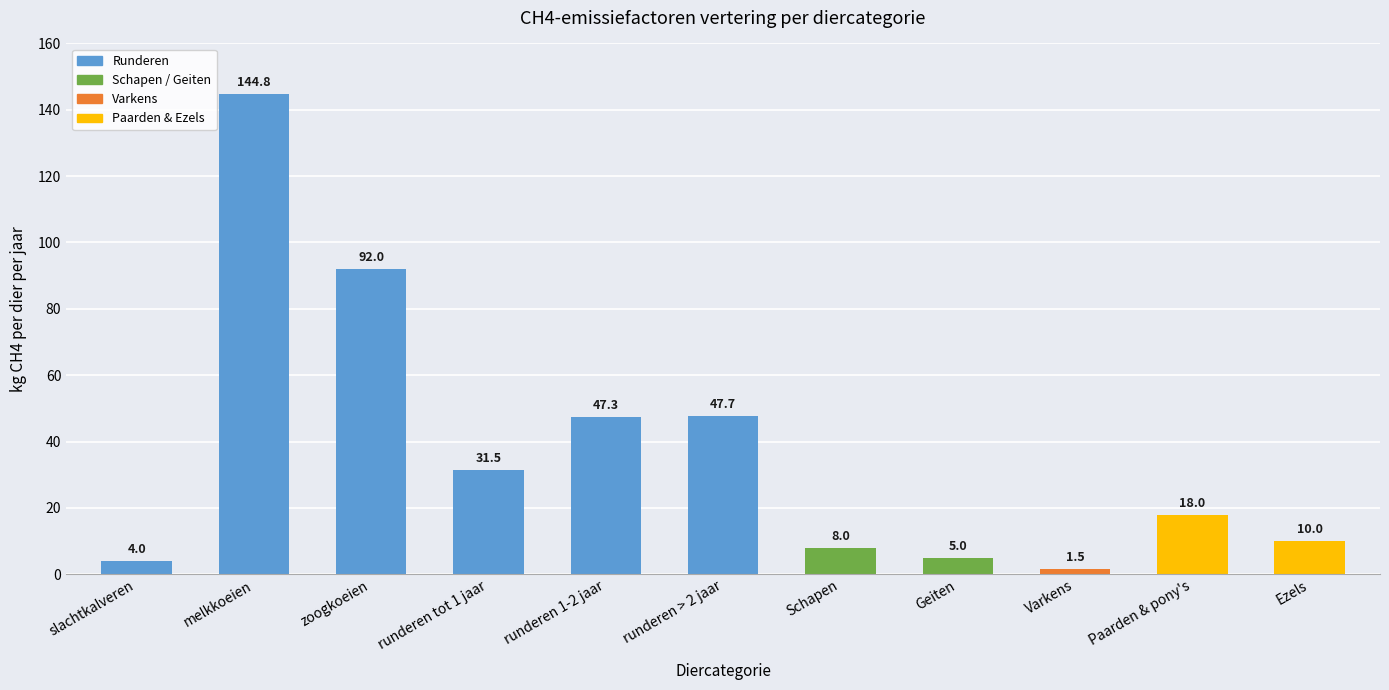

The value at Ezels is 10.0. True or false?

True